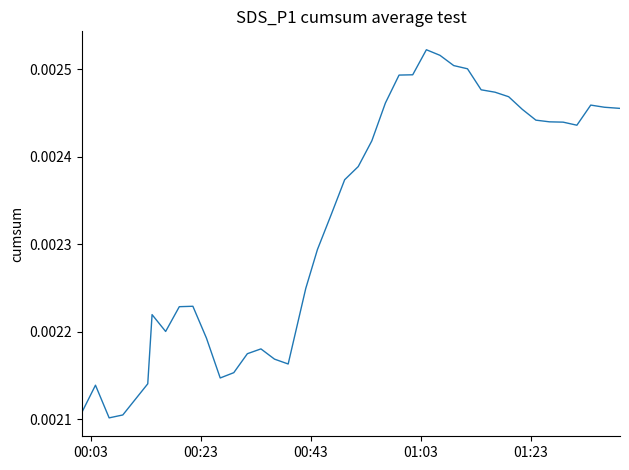

Is this an area chart (filled region under the line)?

No